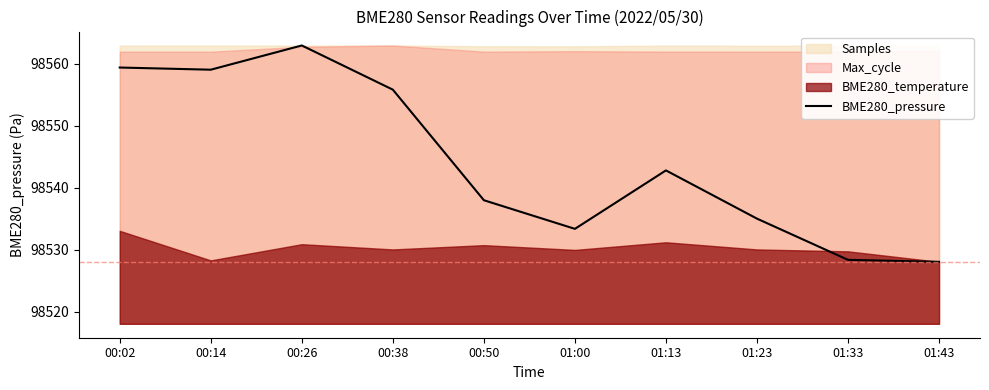

At which label does the data first exceed 98542?

00:02